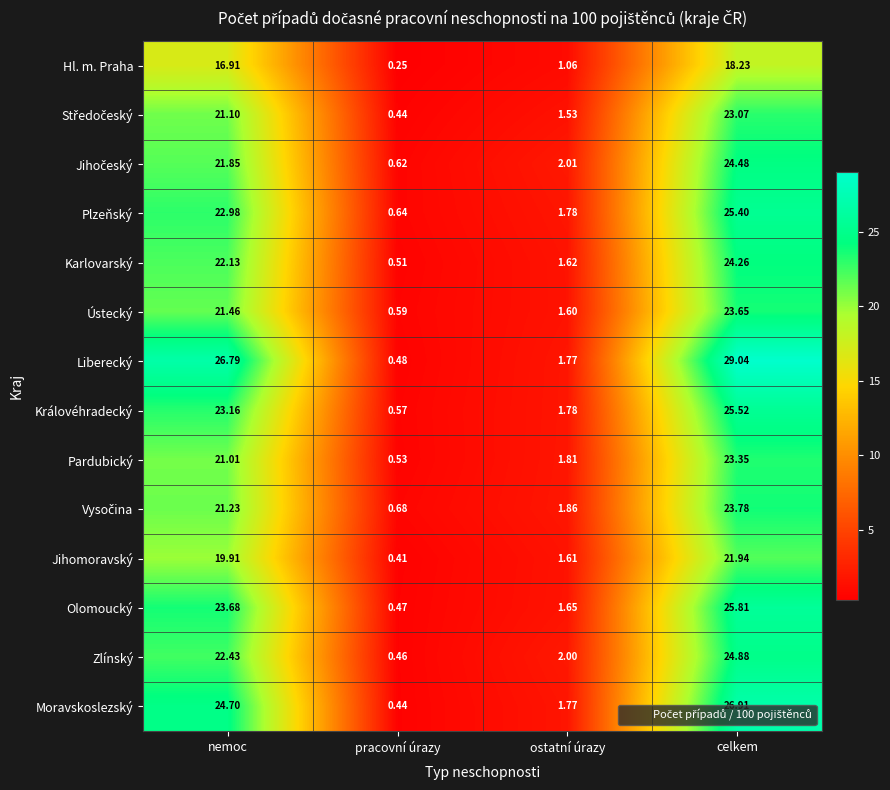

Which series has the widest spread of values?

Liberecký